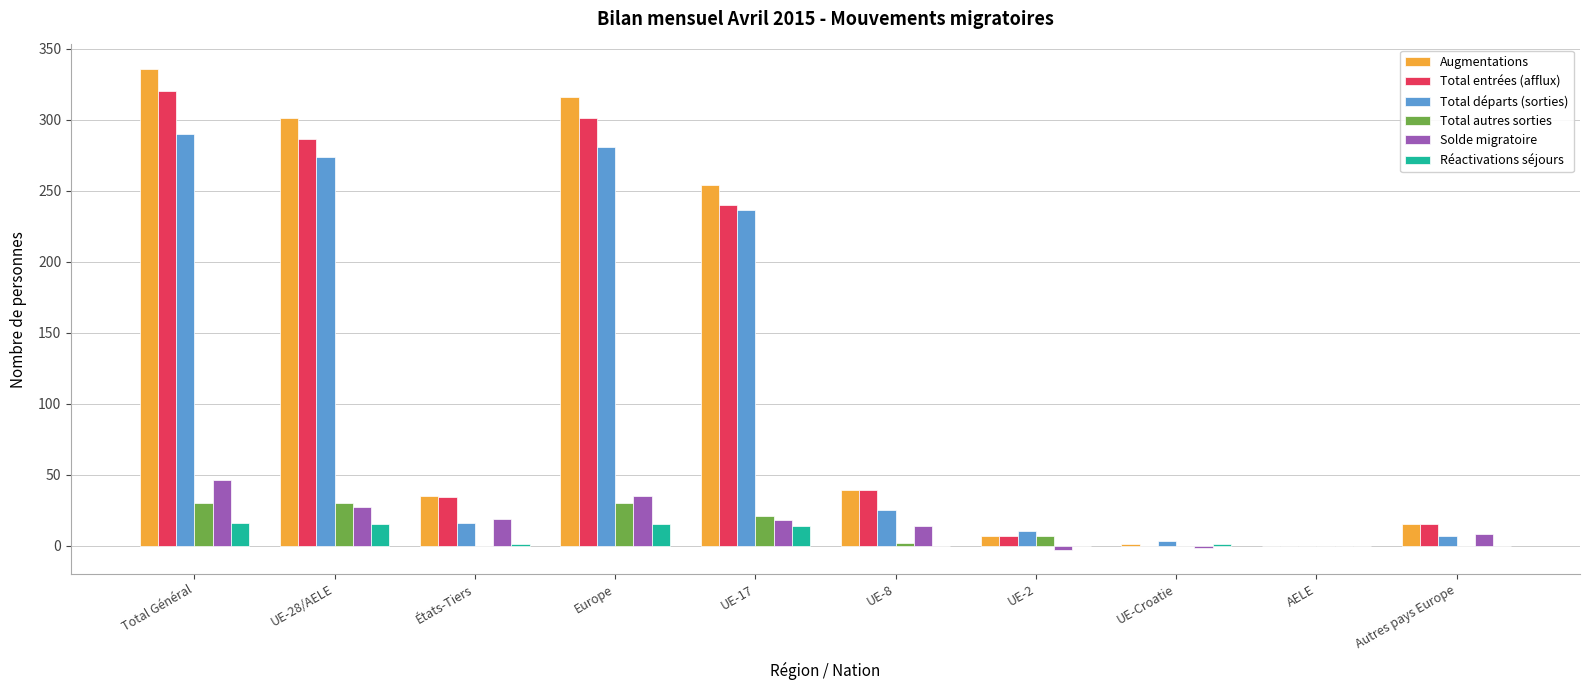

What is the total value across all series at UE-28/AELE?

933